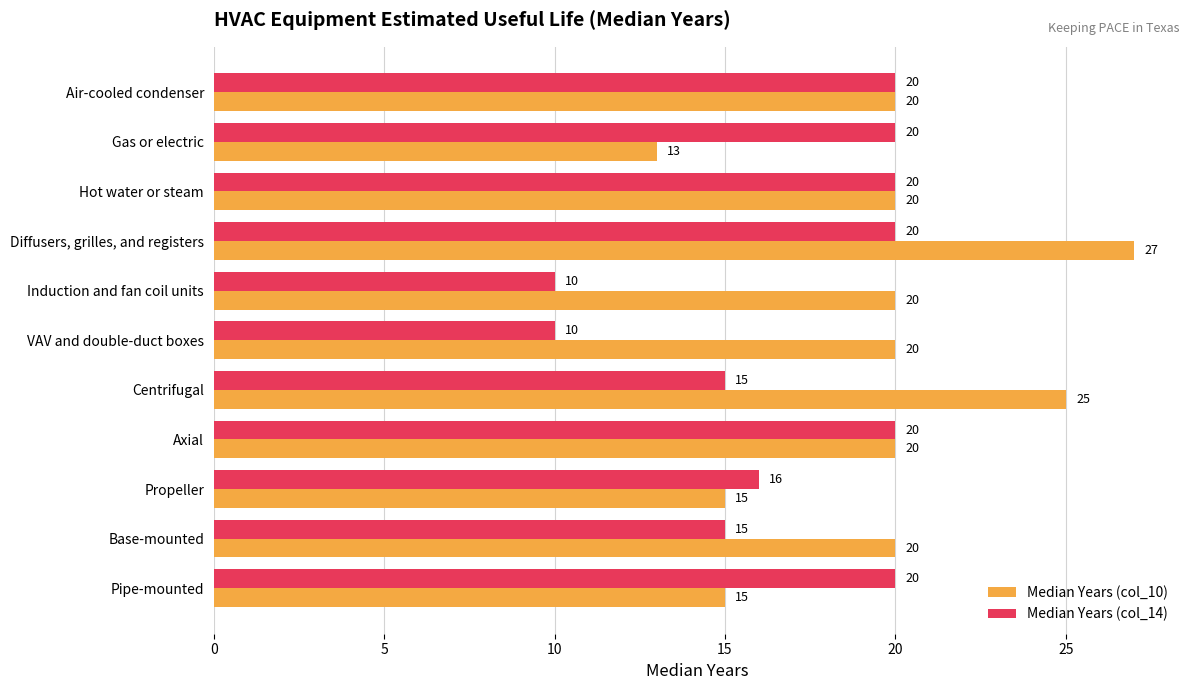

How many categories are shown in the chart?

11